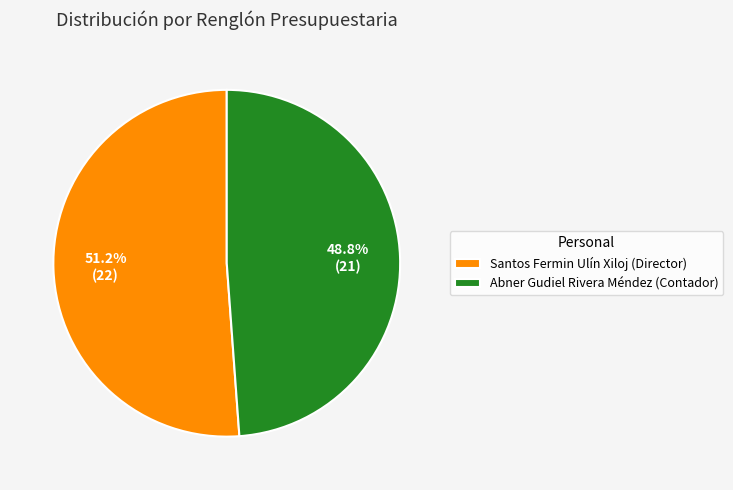

What percentage is the Abner Gudiel Rivera Méndez (Contador) slice, to the nearest percent?

49%